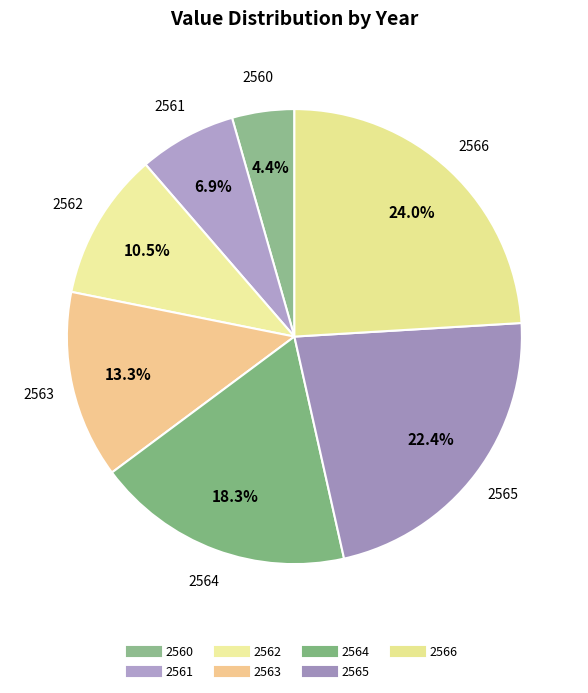

Between 2561 and 2565, which is larger?

2565